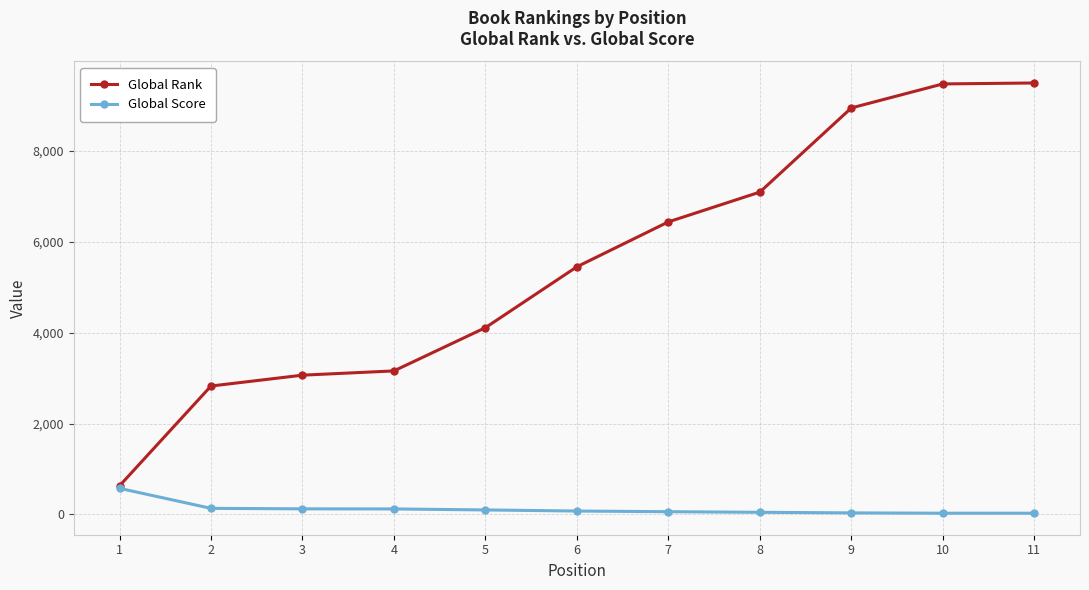

The value of Global Rank at 7 is 6442. True or false?

True